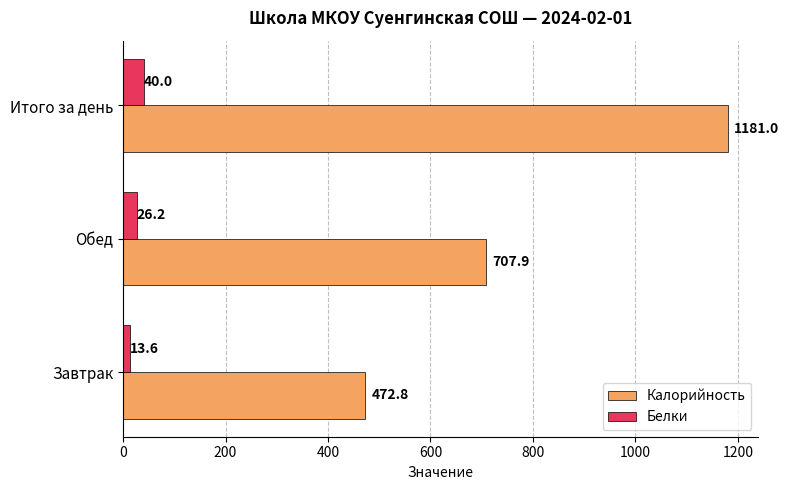

Which series has the widest spread of values?

Калорийность